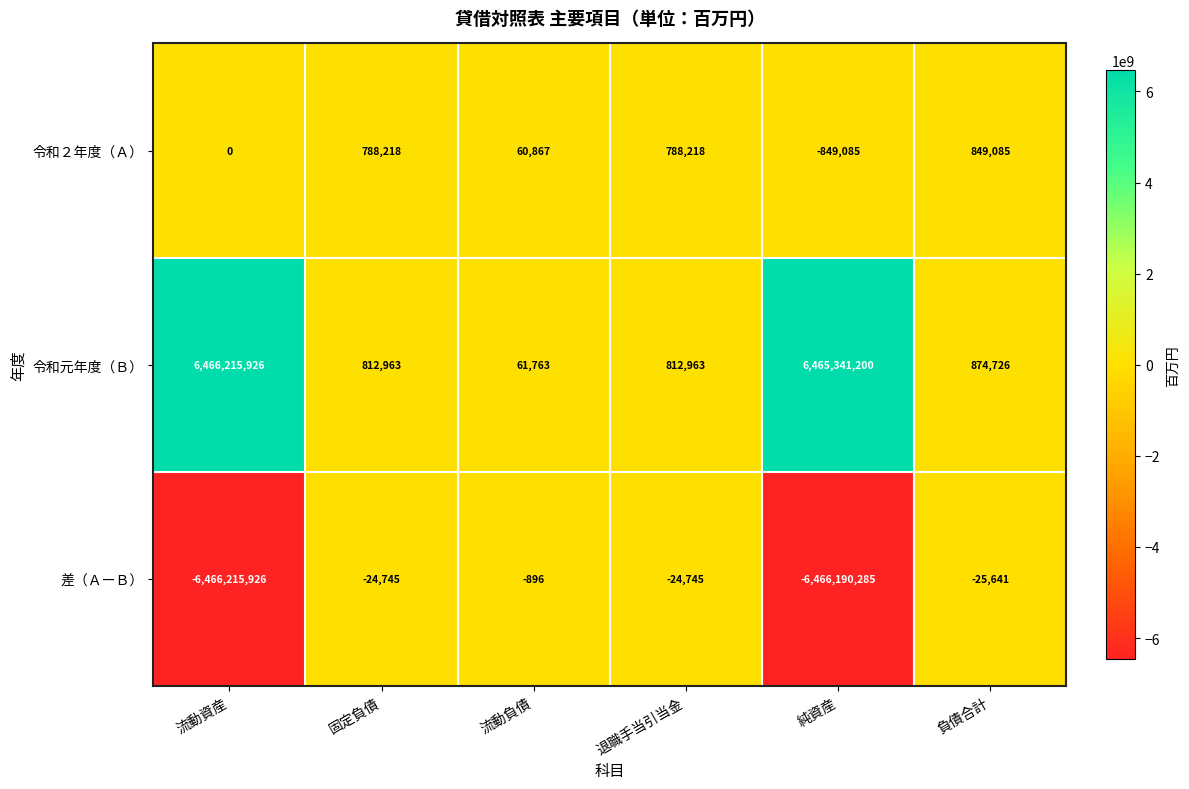

Which category has the highest value across all series?

流動資産